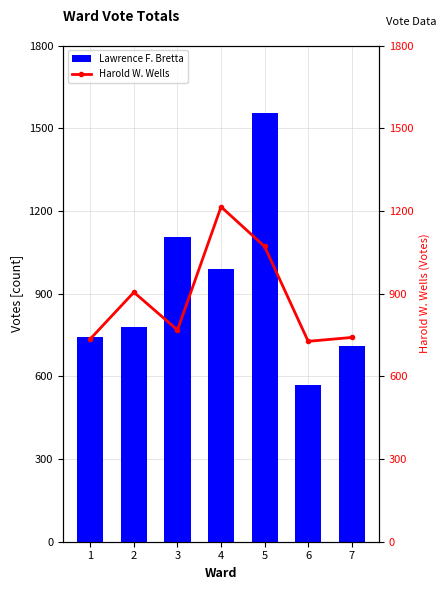

At how many categories does at least one series exceed 1453?

1